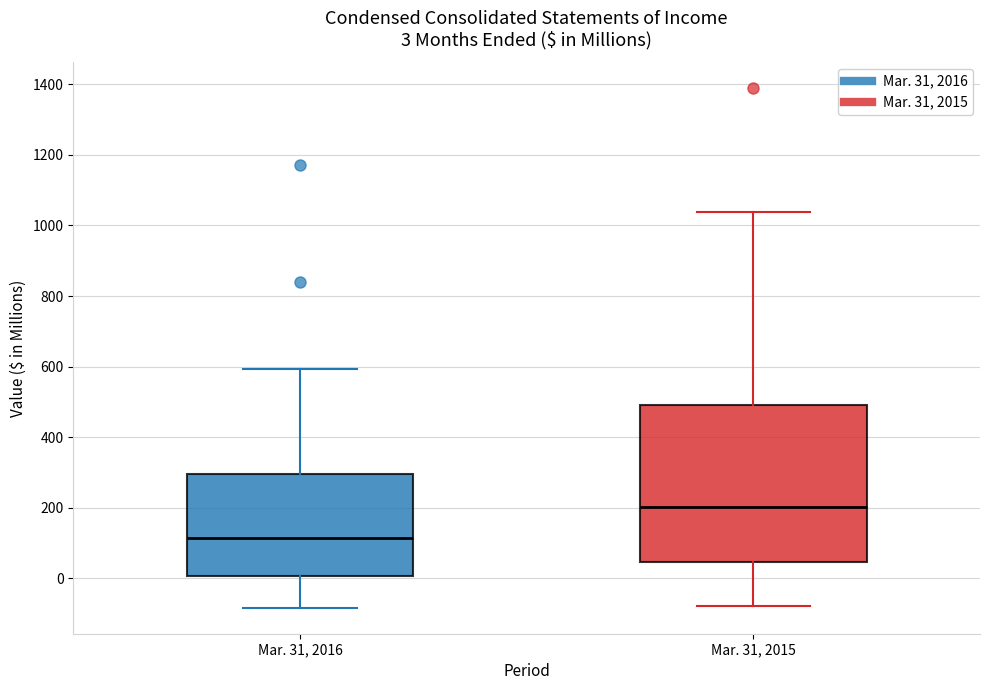

Which box is the tallest, from its lower edge to its upper edge?

Mar. 31, 2015